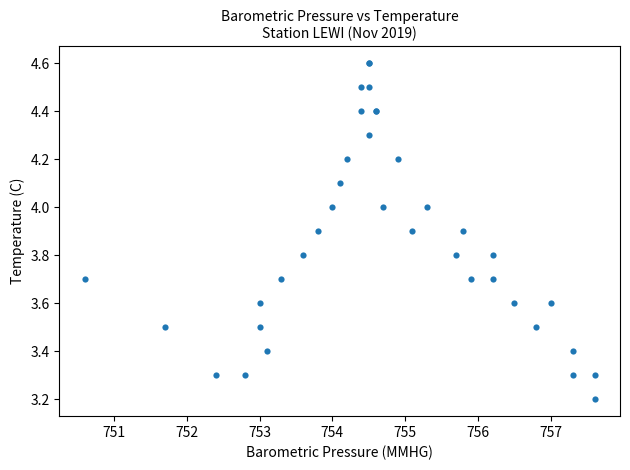

What Y value in the scatter plot is closest to 3?

3.2